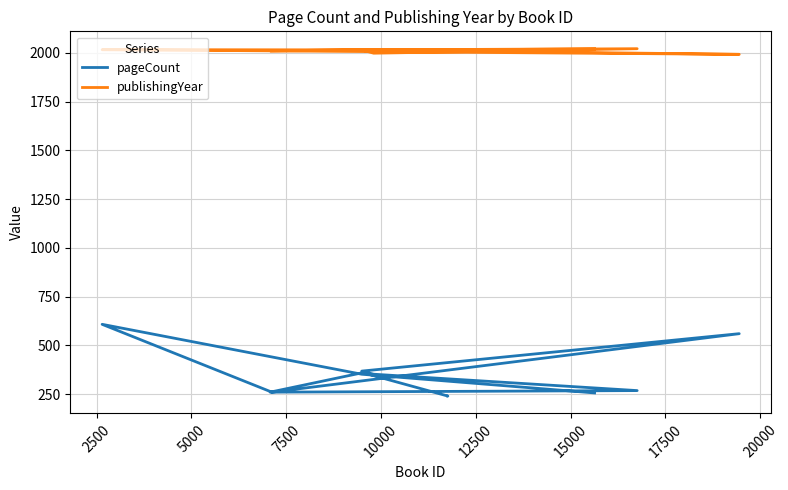

Is it true that pageCount equals 581 at 12500?

False